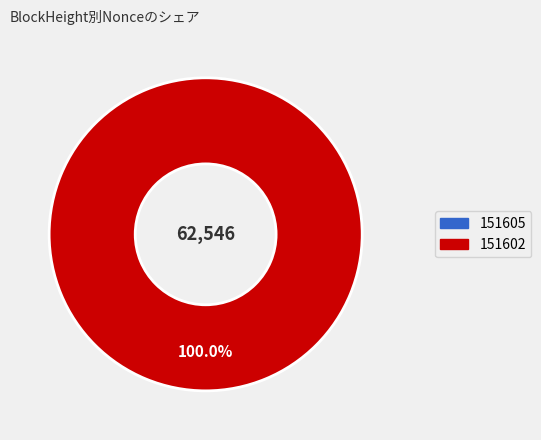

Count the number of slices in the pie.

2